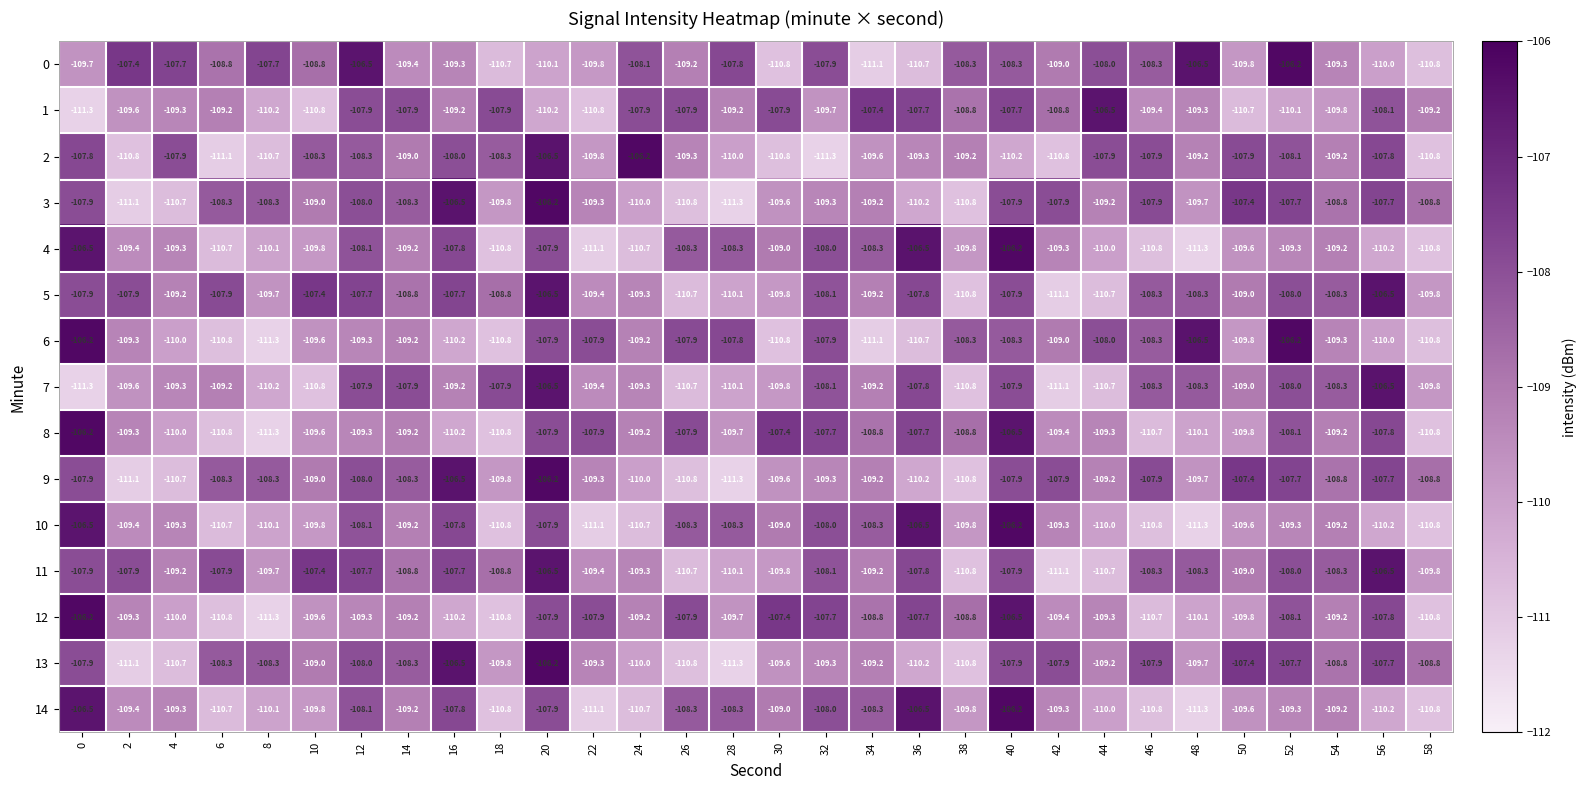

At which category is the sum across all series the highest?

20